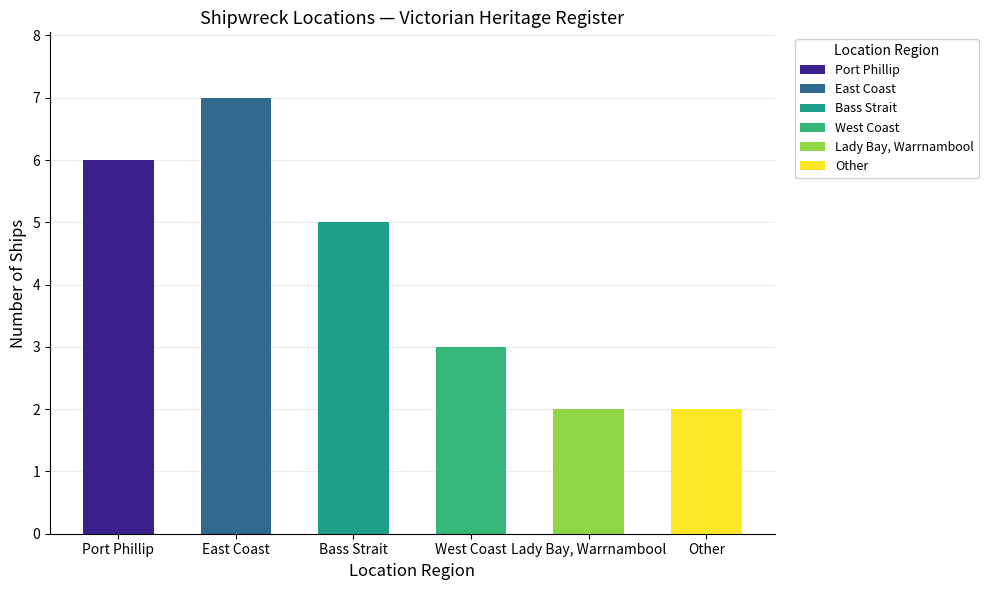

What is the difference between the second highest and minimum values?

4